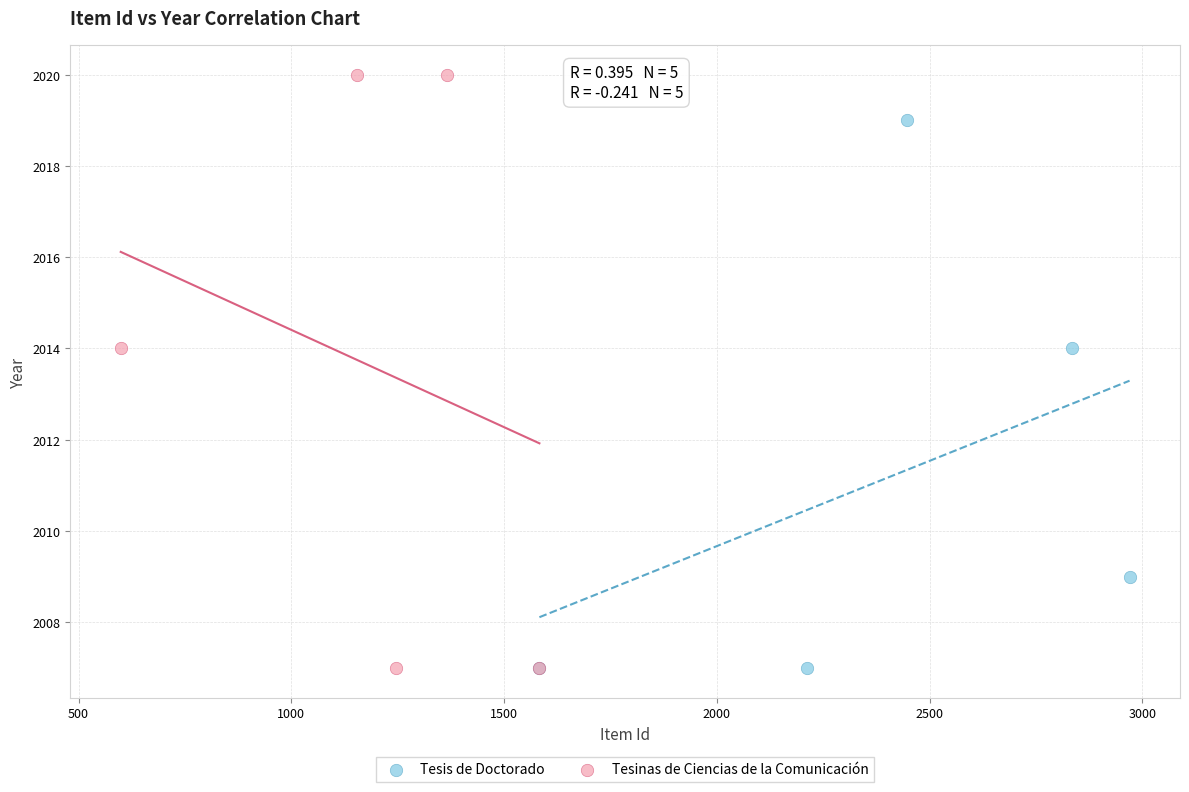

Which series reaches the maximum Y coordinate?

Tesinas de Ciencias de la Comunicación